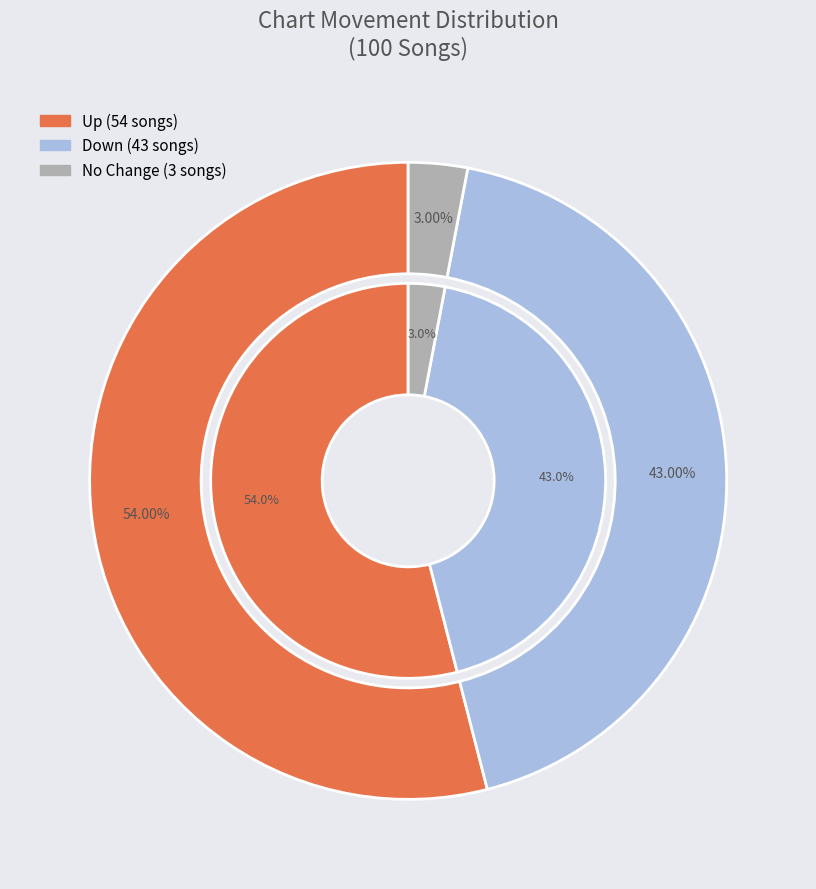

How many slices are in this pie chart?

3